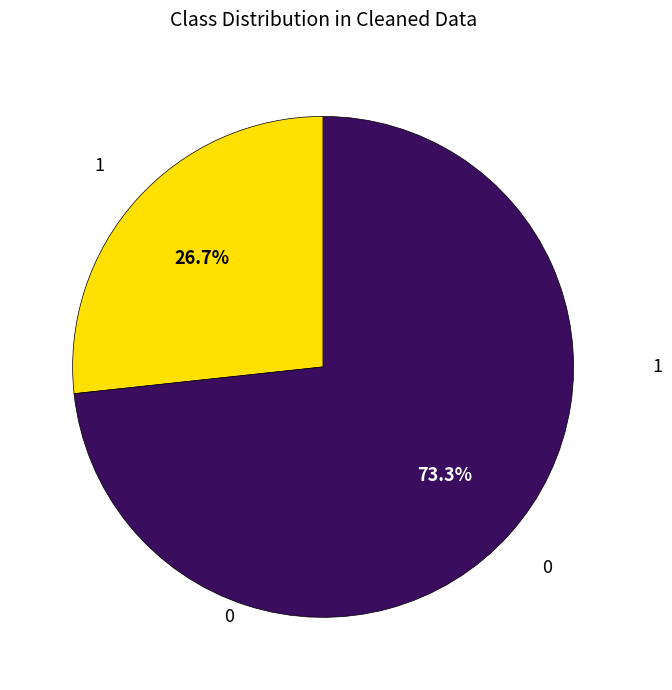

Is there a majority slice in this chart?

Yes